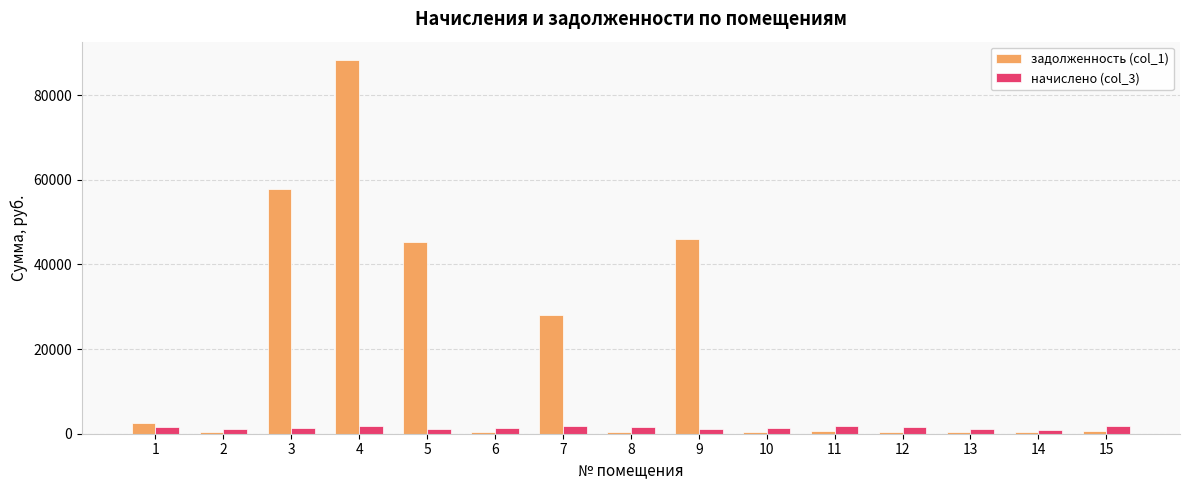

What are all the series names shown in the legend?

задолженность (col_1), начислено (col_3)